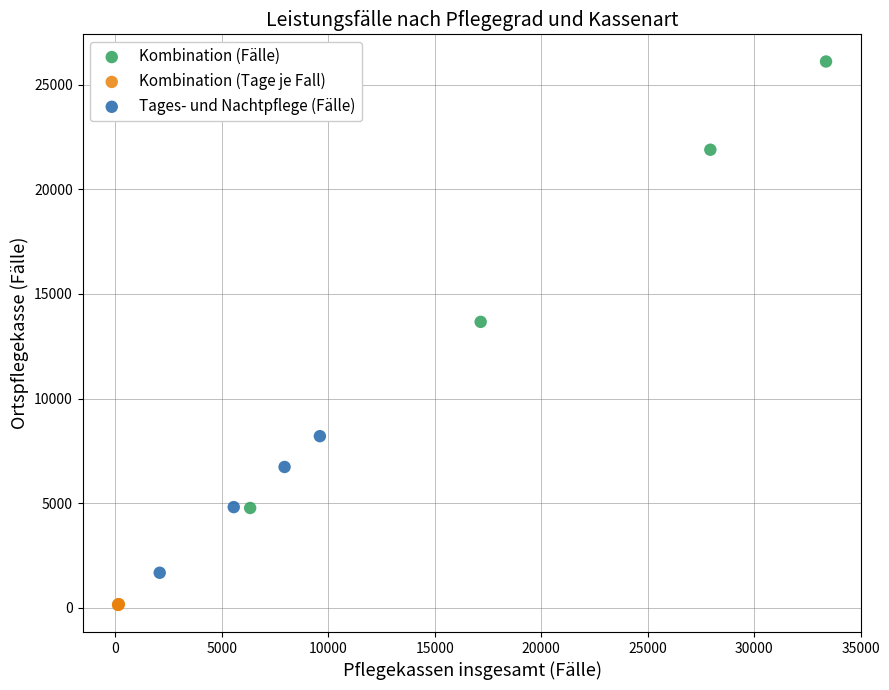

Which series reaches the minimum Y coordinate?

Kombination (Tage je Fall)